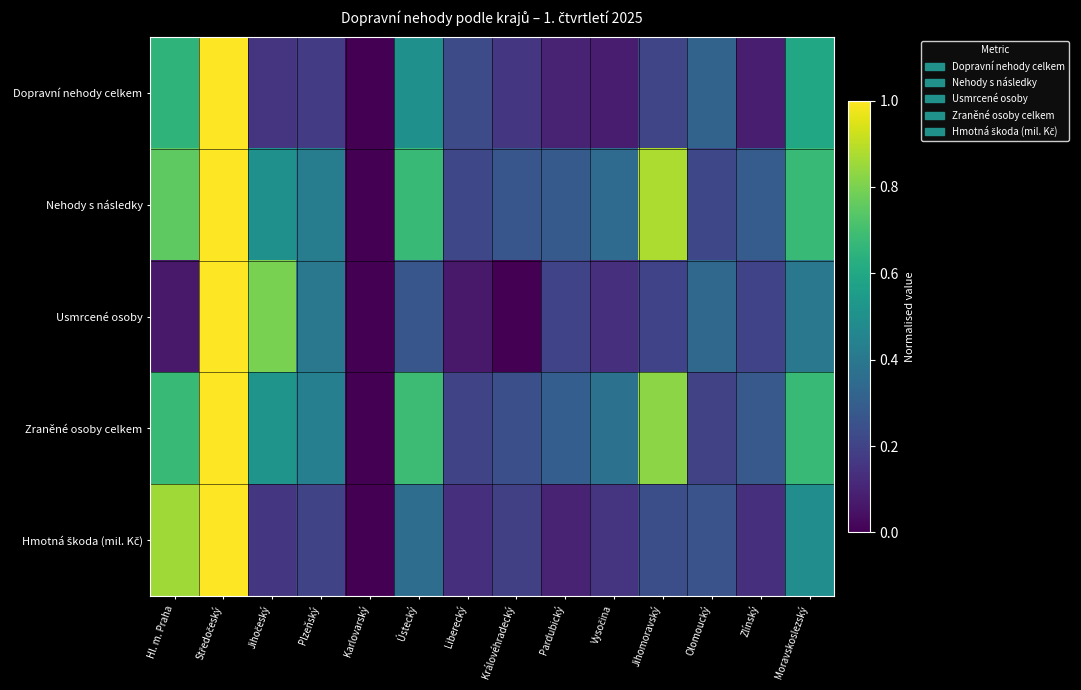

Which has a higher value, Hl. m. Praha or Karlovarský?

Hl. m. Praha